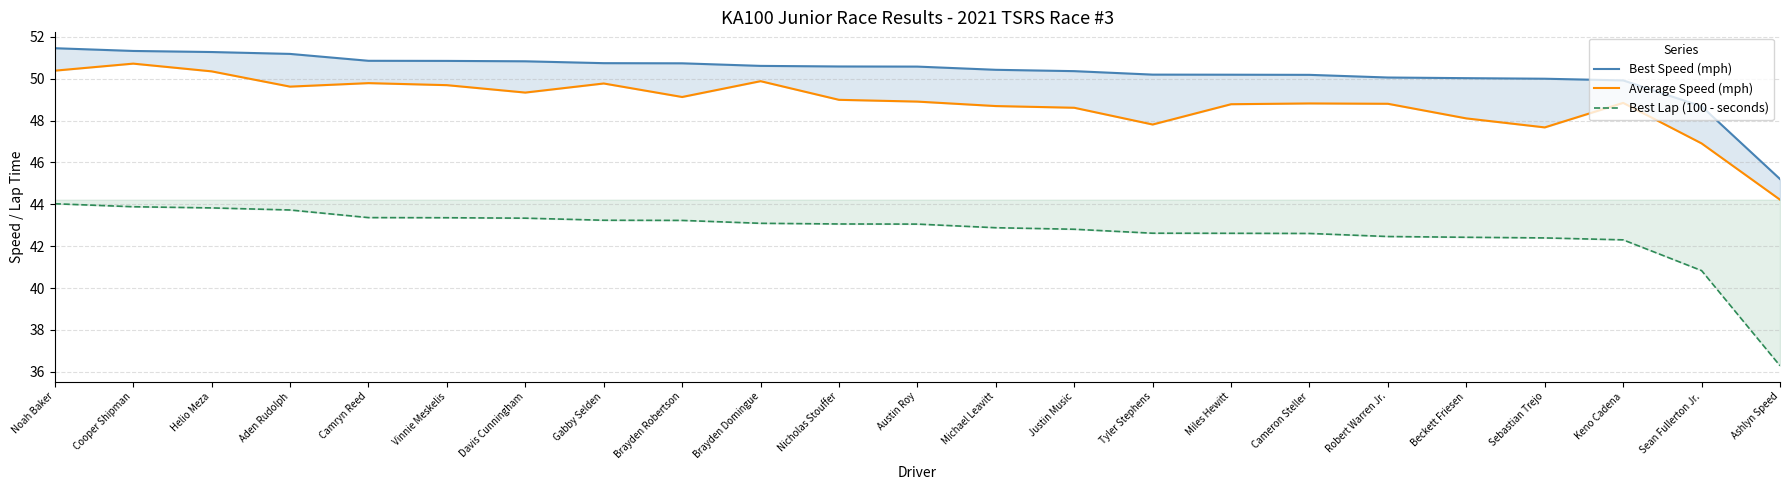

Which category has the lowest value in the Average Speed (mph) series?

Ashlyn Speed